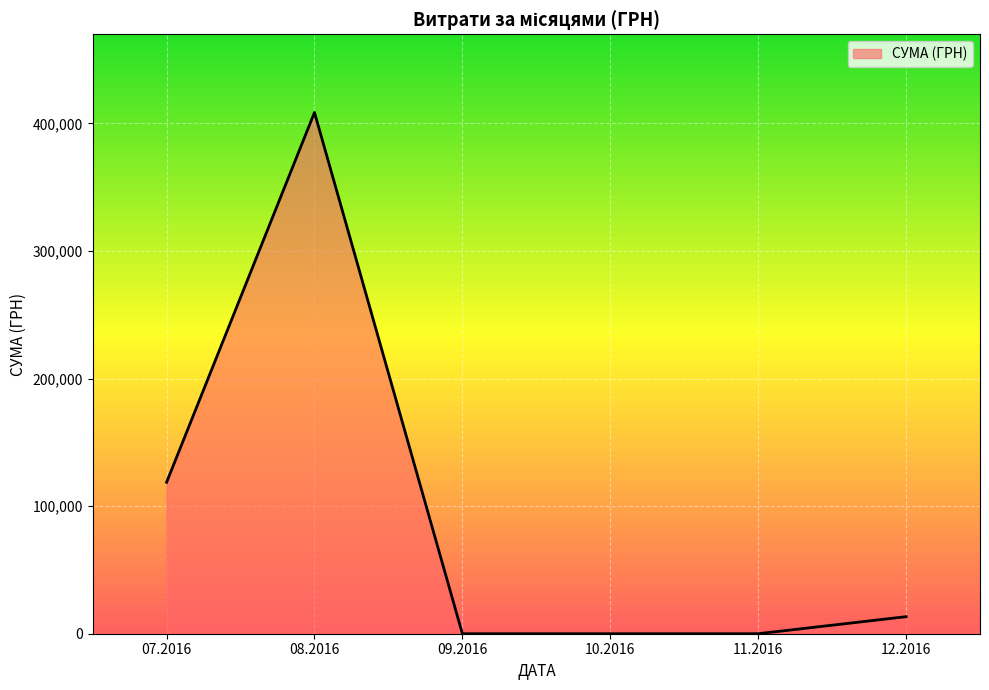

What is the sum of all values?

540705.0